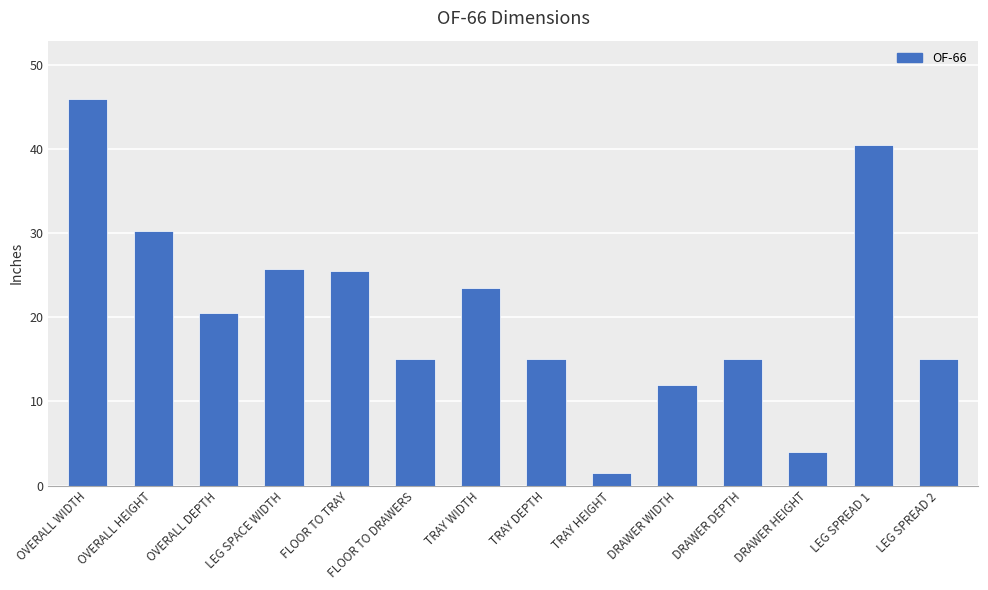

At which label is the value closest to 23?

TRAY WIDTH